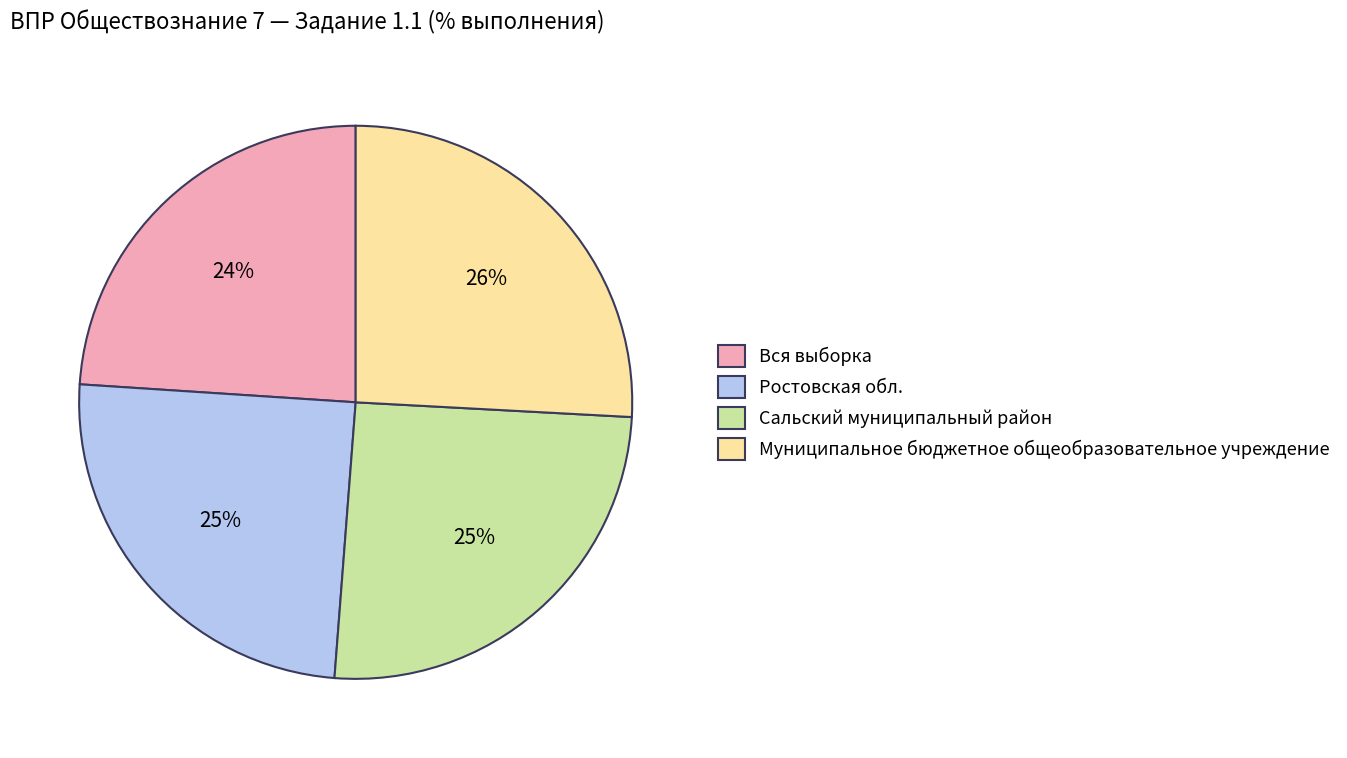

To the nearest percent, what is the average slice percentage?

25%